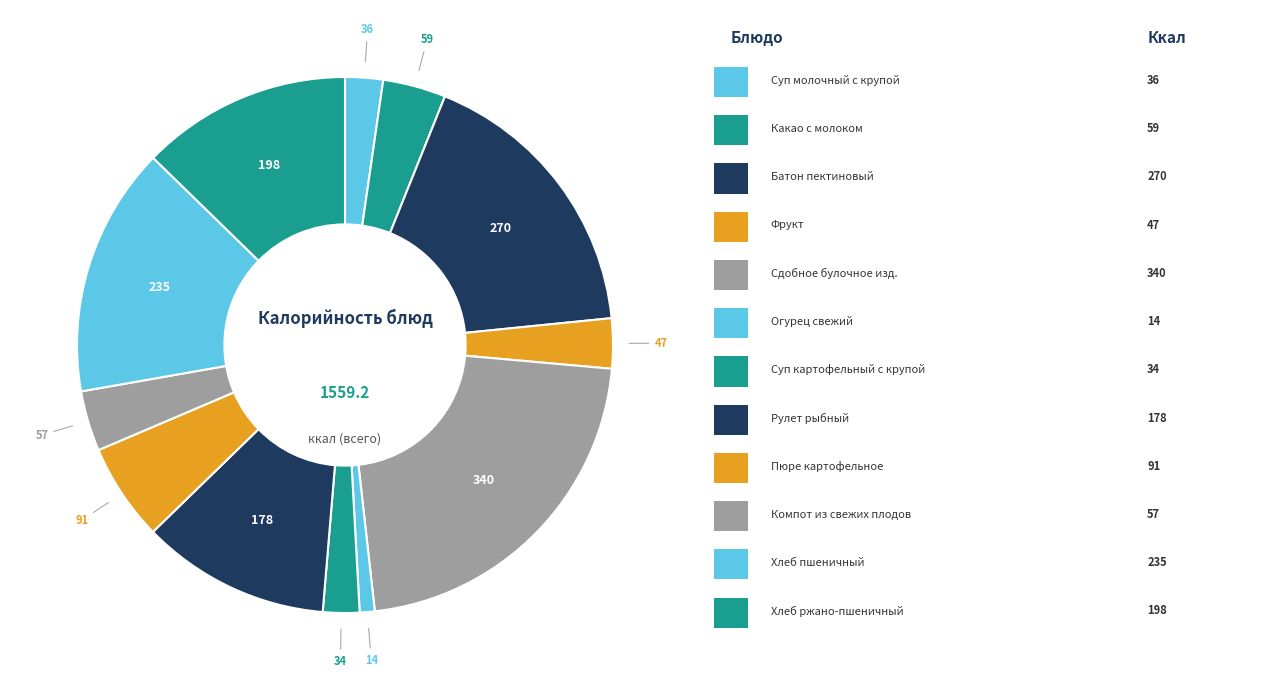

How many slices are in this pie chart?

12